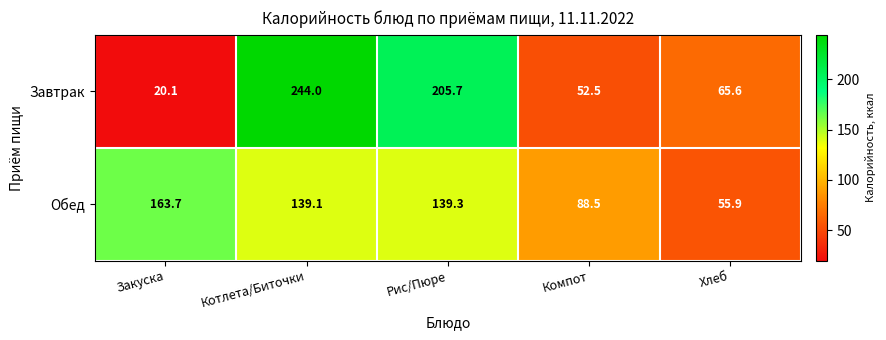

Reading left to right, what are all the values shown in this chart?

Завтрак: Закуска=20.1	Котлета/Биточки=244.0	Рис/Пюре=205.7	Компот=52.5	Хлеб=65.6
Обед: Закуска=163.7	Котлета/Биточки=139.1	Рис/Пюре=139.3	Компот=88.5	Хлеб=55.9